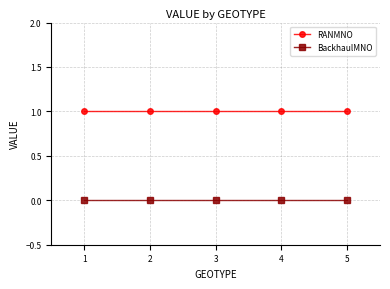

Reading left to right, what are all the values shown in this chart?

RANMNO: 1	1	1	1	1
BackhaulMNO: 0	0	0	0	0